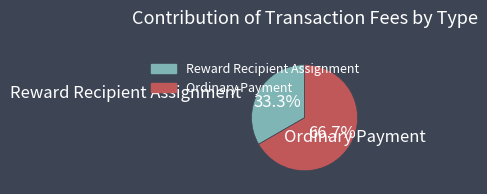

Between Reward Recipient Assignment and Ordinary Payment, which is larger?

Ordinary Payment